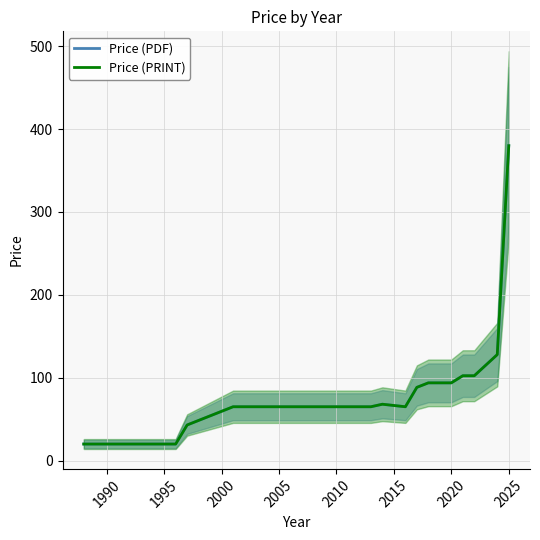

What is the value of the Price (PRINT) point at the 9th from the left?

65.0